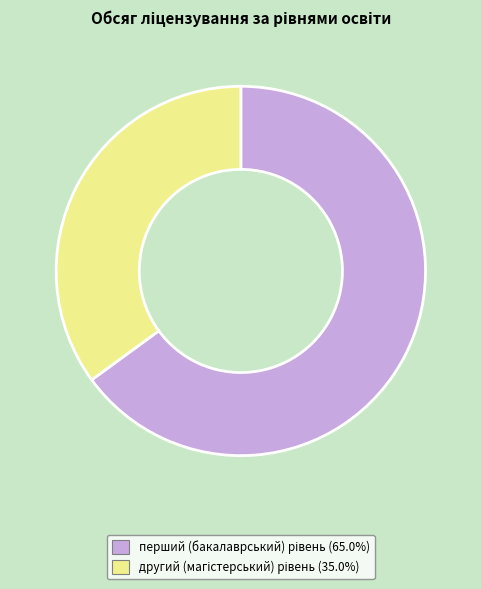

Does any single category account for the majority?

Yes